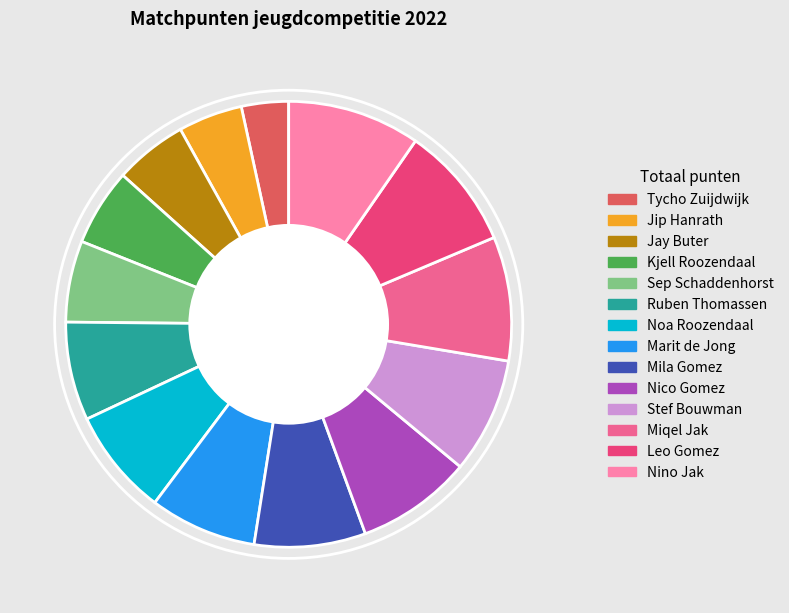

Which slice is the largest?

Nino Jak